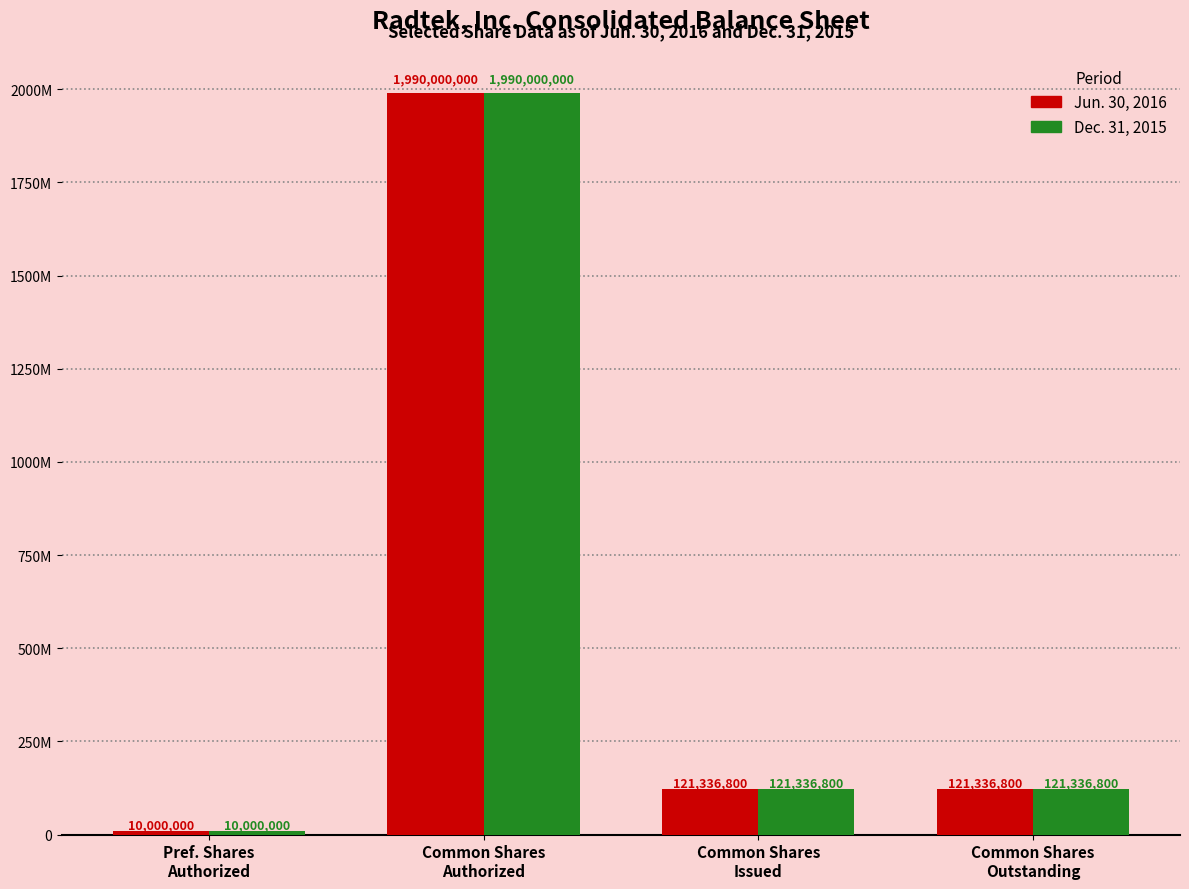

Rank the categories by Jun. 30, 2016 value from highest to lowest.

Common Shares
Authorized, Common Shares
Issued, Common Shares
Outstanding, Pref. Shares
Authorized